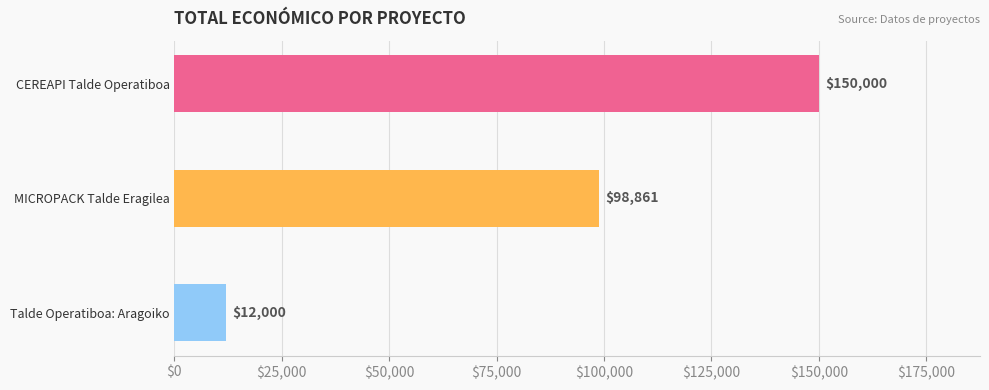

What position from the bottom is MICROPACK Talde Eragilea?

2